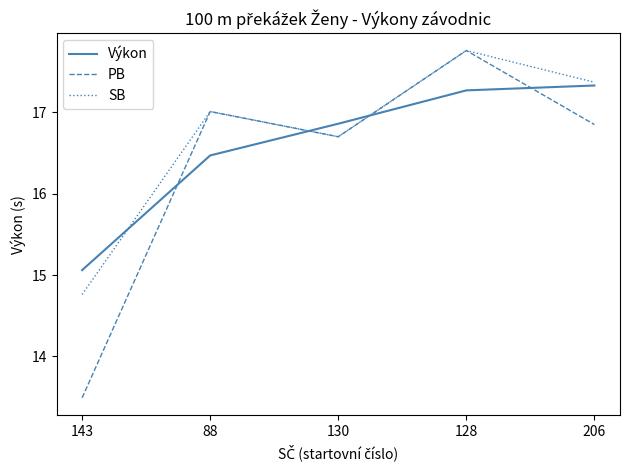

What position from the left is 130?

3